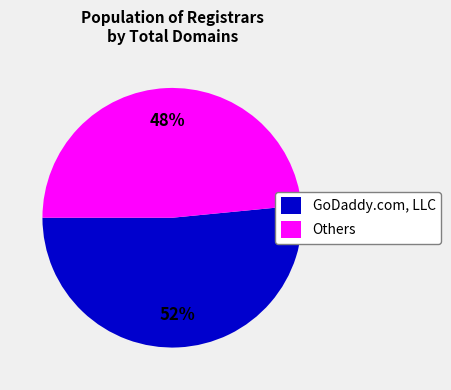

Is there a majority slice in this chart?

Yes